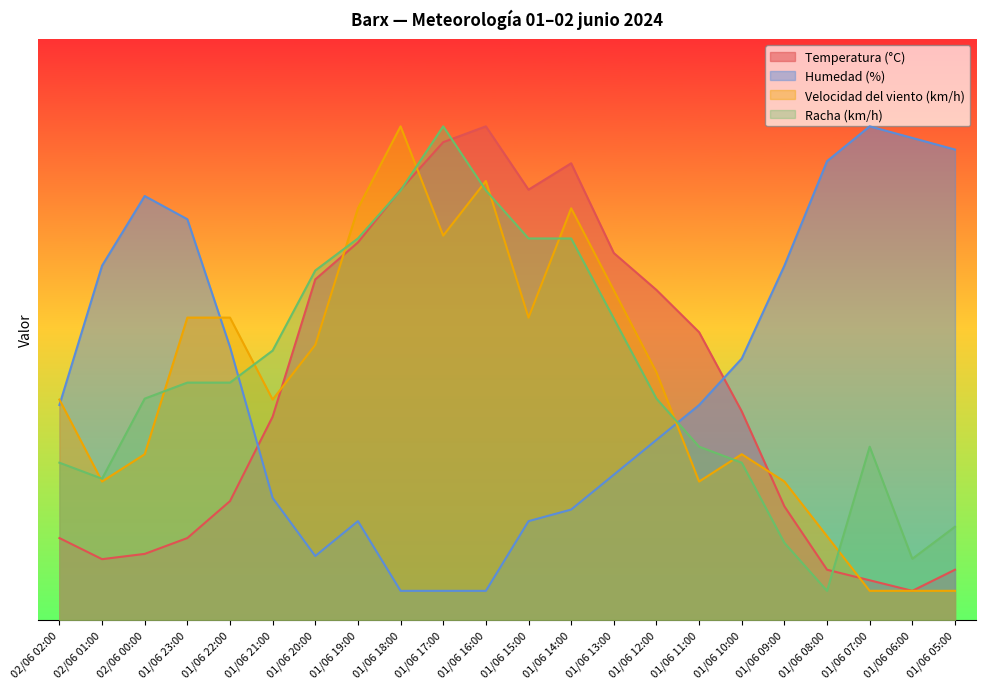

True or false: Humedad (%) has a value of 45.7 at 01/06 23:00.

False